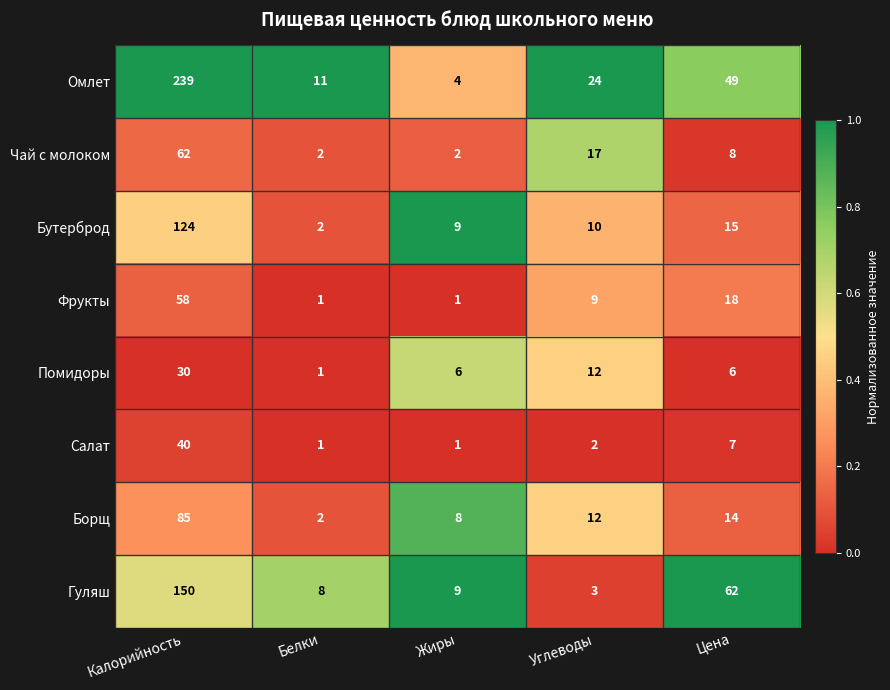

What is the sum of the Чай с молоком values at Цена and Белки?

10